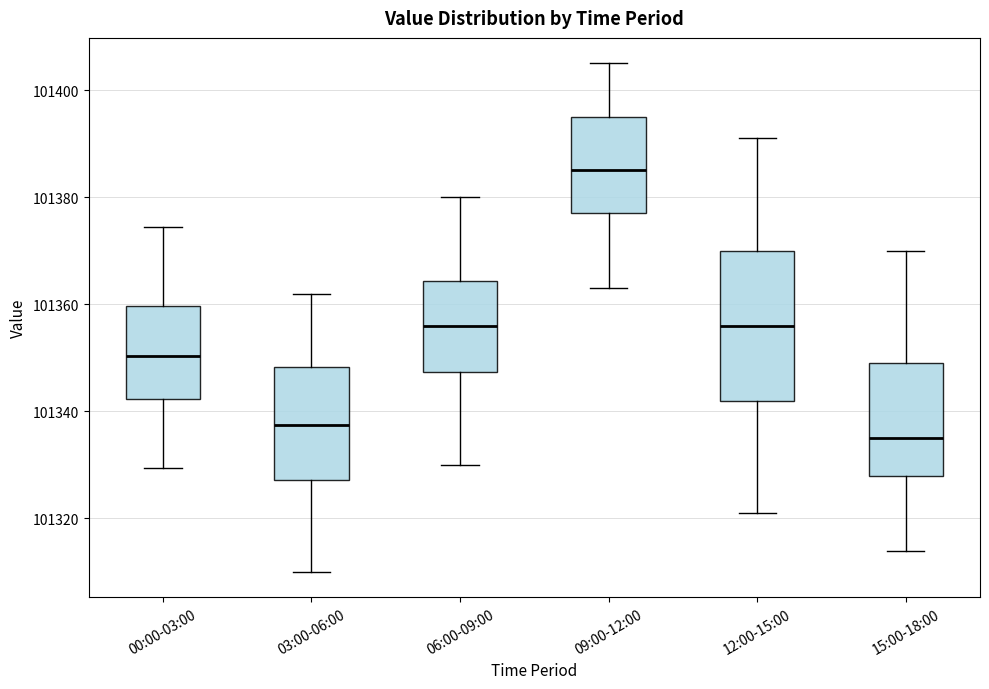

Which box is the tallest, from its lower edge to its upper edge?

12:00-15:00